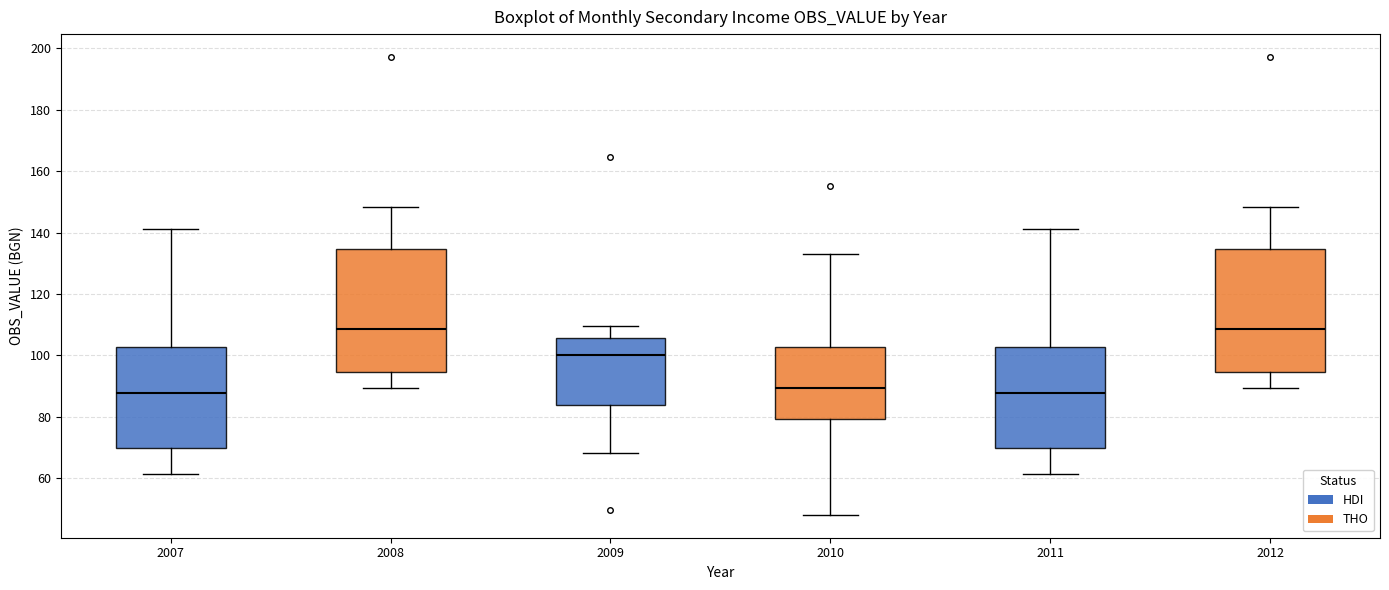

Reading left to right, read every box against the y-axis: the position of its median line, the range the box covers, and the ends of its whiskers. The values are not printed on the chart, so give them approximately, as read against the axis.

2007: median 88, box 70 to 102, whiskers 62 to 142
2008: median 108, box 94 to 134, whiskers 90 to 148
2009: median 100, box 84 to 106, whiskers 68 to 110
2010: median 90, box 80 to 102, whiskers 48 to 132
2011: median 88, box 70 to 102, whiskers 62 to 142
2012: median 108, box 94 to 134, whiskers 90 to 148